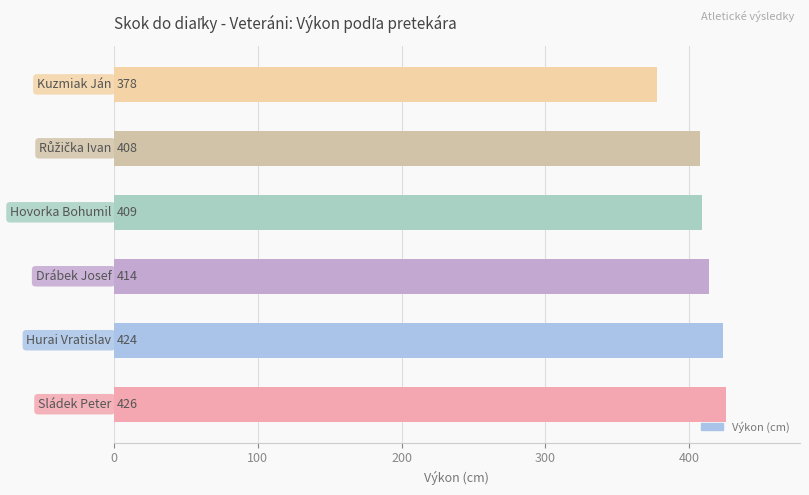

How many series are shown in this chart?

1